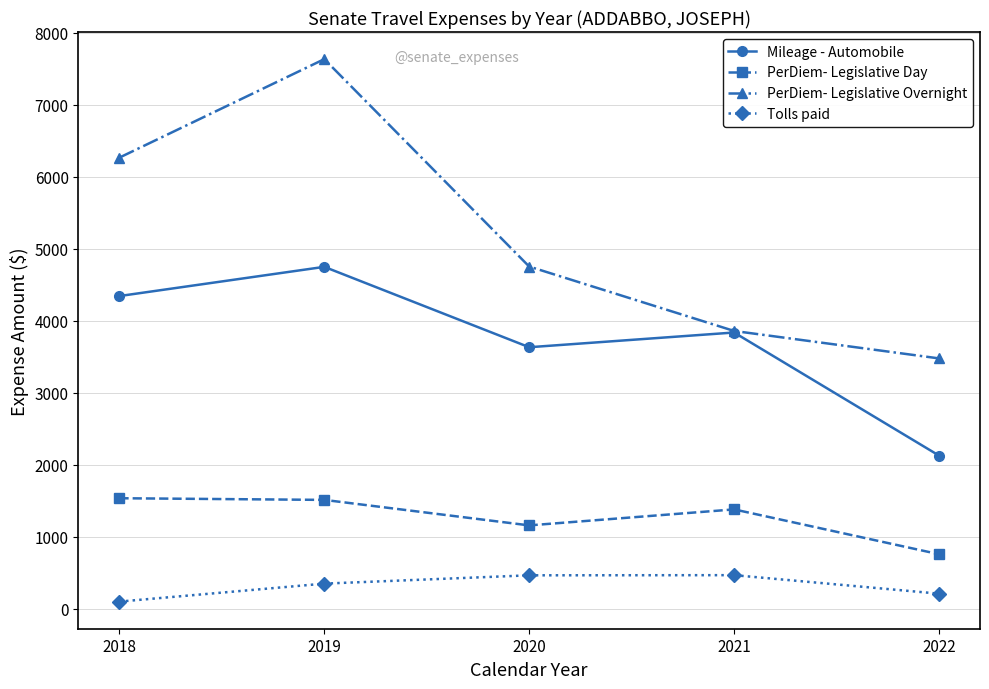

Read the PerDiem- Legislative Day value at 2021.

1381.0